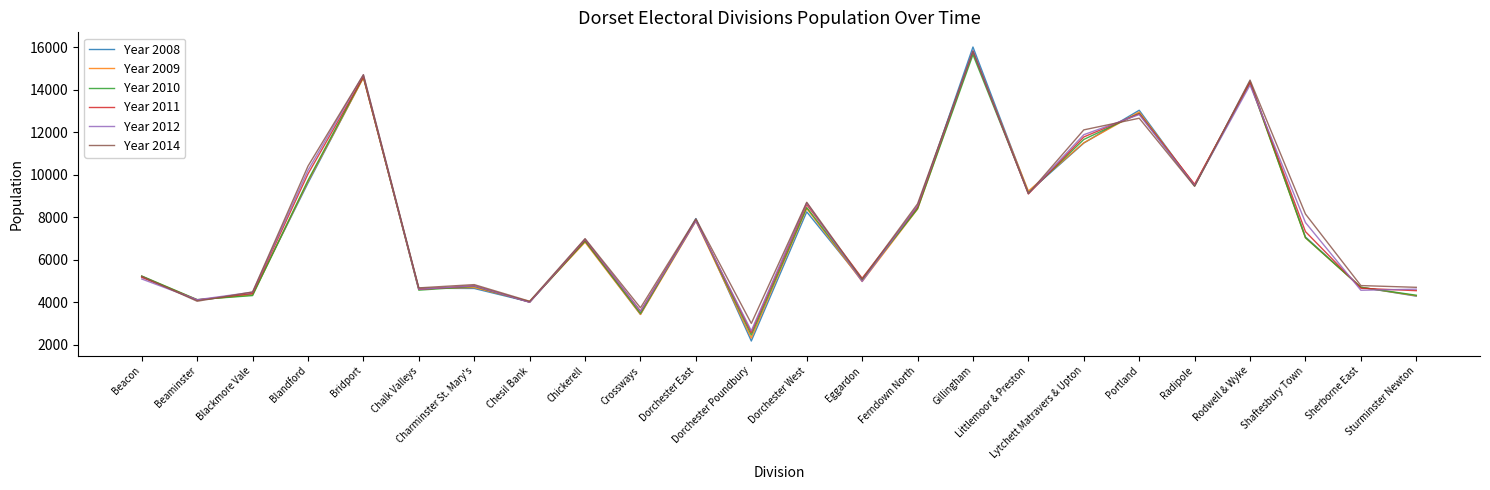

What is the total value across all series at Crossways?

21226